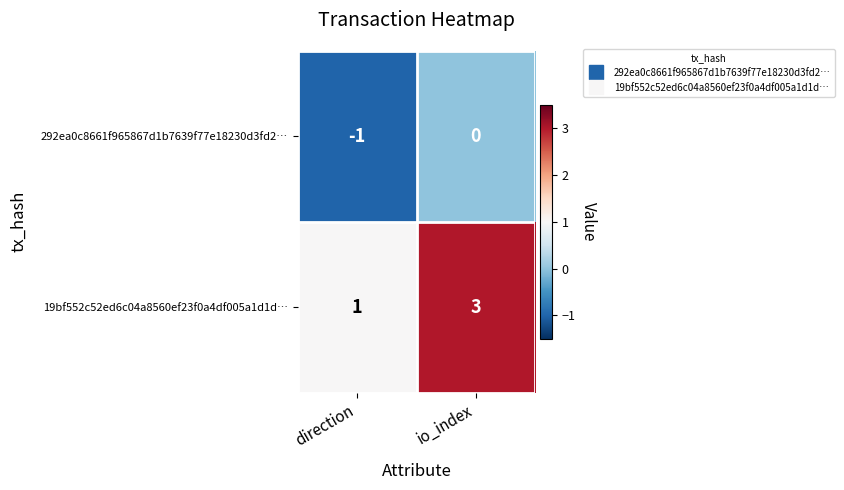

Is the value of 19bf552c52ed6c04a8560ef23f0a4df005a1d1d… at io_index greater than the value of 292ea0c8661f965867d1b7639f77e18230d3fd2… at io_index?

Yes